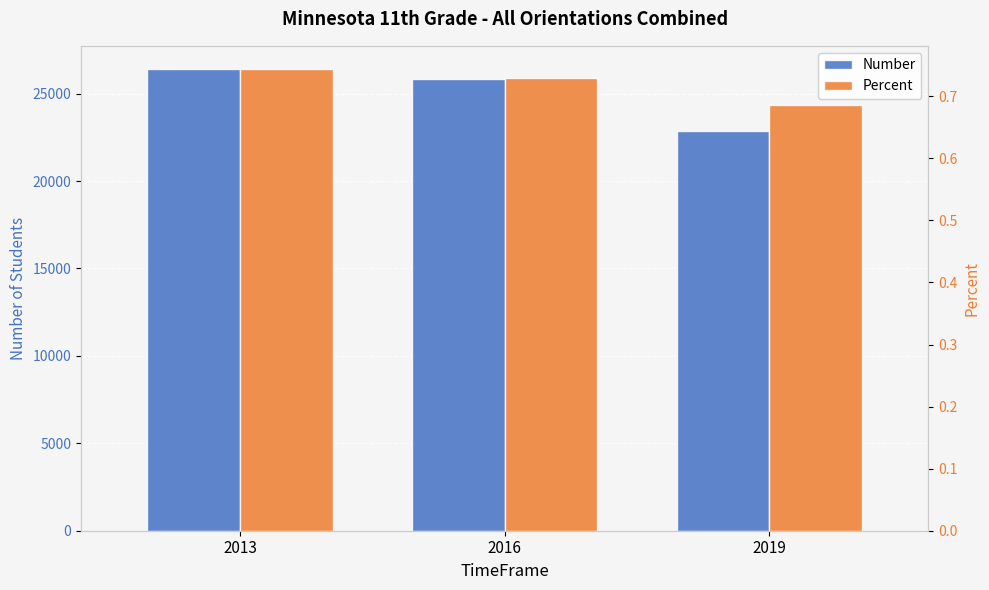

Reading right to left, extract all data points from this chart.

Number: 22864.0	25861.0	26411.0
Percent: 0.7	0.7	0.7